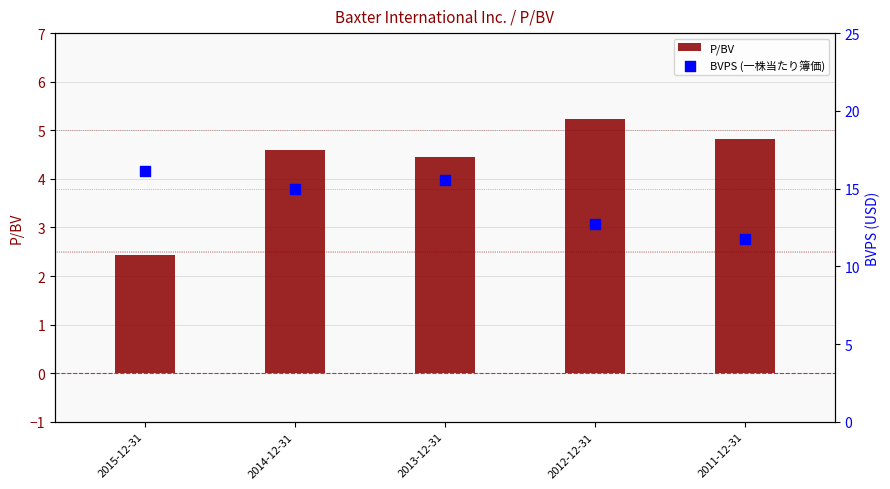

At how many categories does at least one series exceed 13?

3